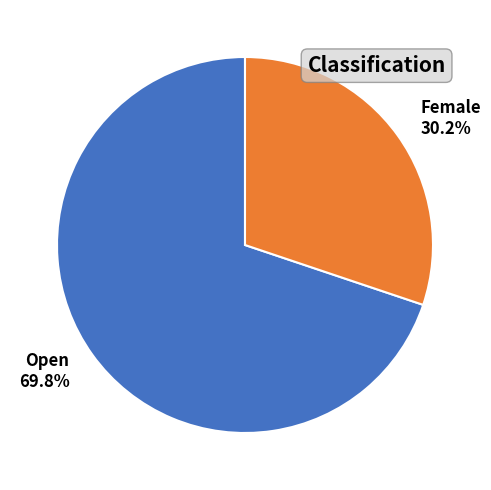

Count the number of slices in the pie.

2